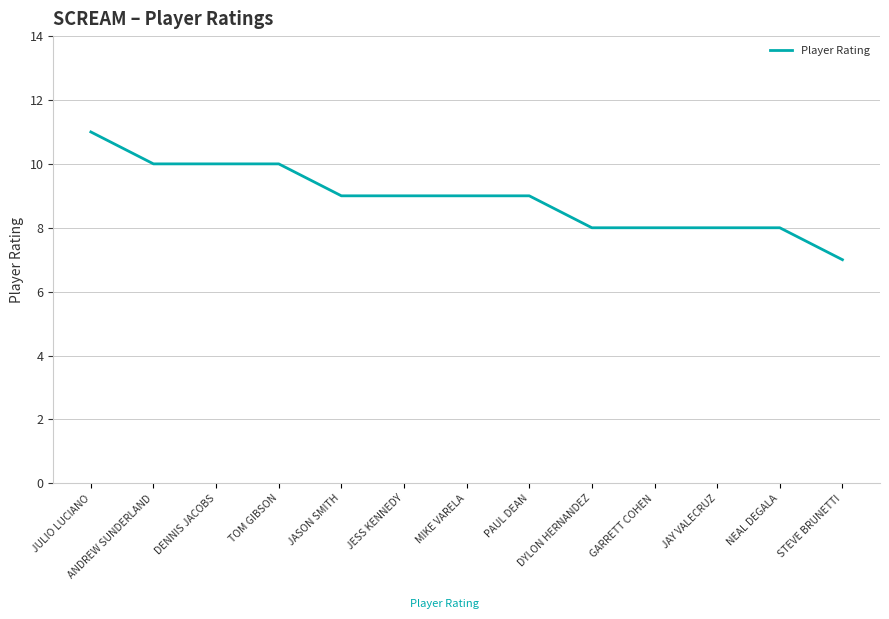

Which label corresponds to the largest value in the chart?

JULIO LUCIANO